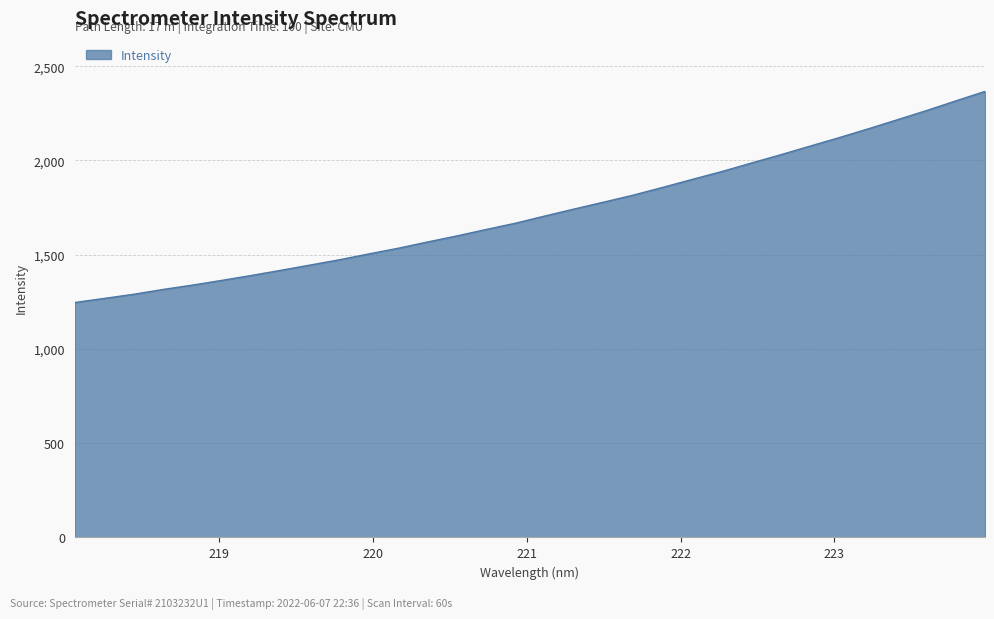

Reading left to right, list all the values displayed in this chart.

1246.4	1267.9	1289.9	1315.5	1338.5	1363.6	1389.5	1416.7	1444.8	1472.8	1503.8	1533.9	1567.2	1599.4	1633.7	1667.0	1705.1	1742.3	1778.5	1815.5	1856.4	1898.5	1939.8	1984.5	2028.5	2074.2	2119.5	2166.6	2215.2	2264.2	2315.5	2366.0